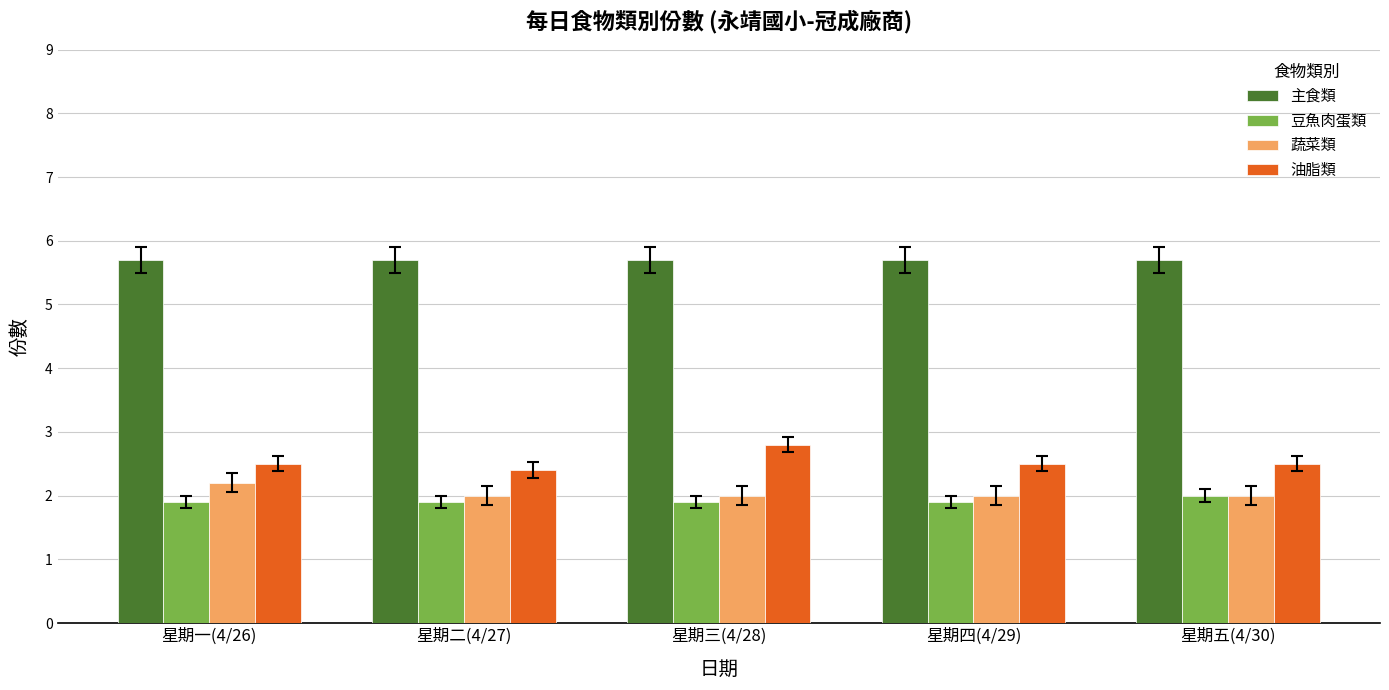

Between 星期一(4/26) and 星期二(4/27), which series saw the biggest shift?

蔬菜類